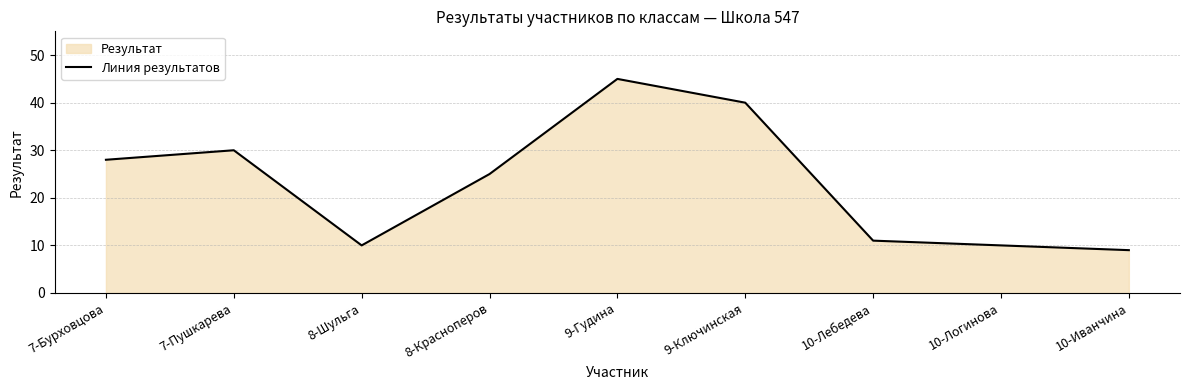

What is the difference between the second highest and minimum values?

31